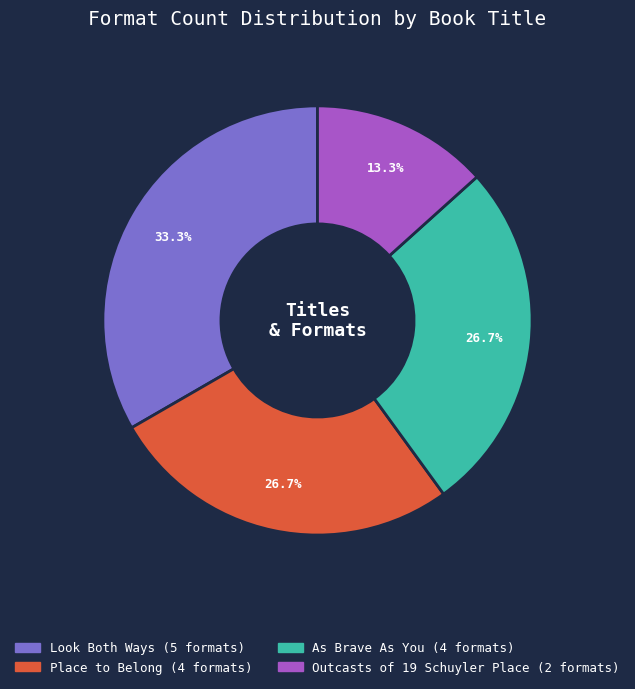

Which slice is the smallest?

Outcasts of 19 Schuyler Place